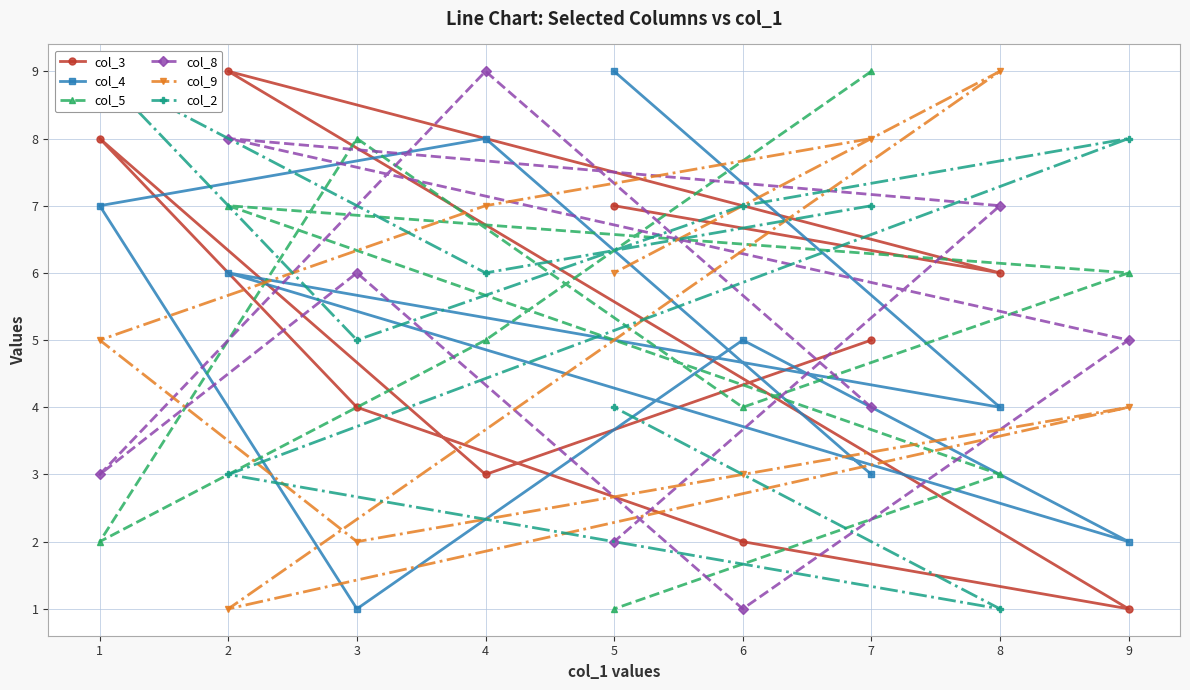

True or false: col_5 has a value of 7 at 2.

True